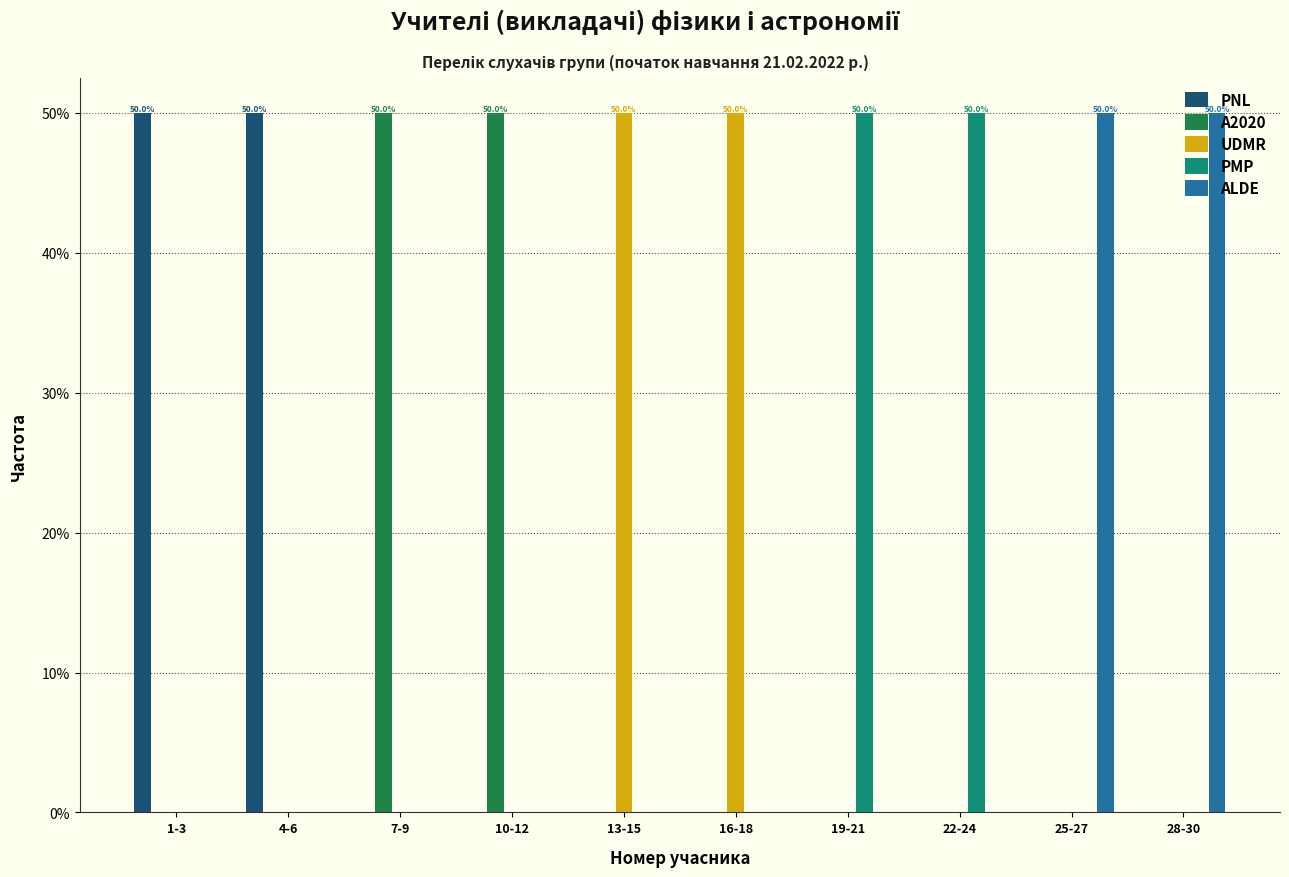

What is the total value across all series at 10-12?

50